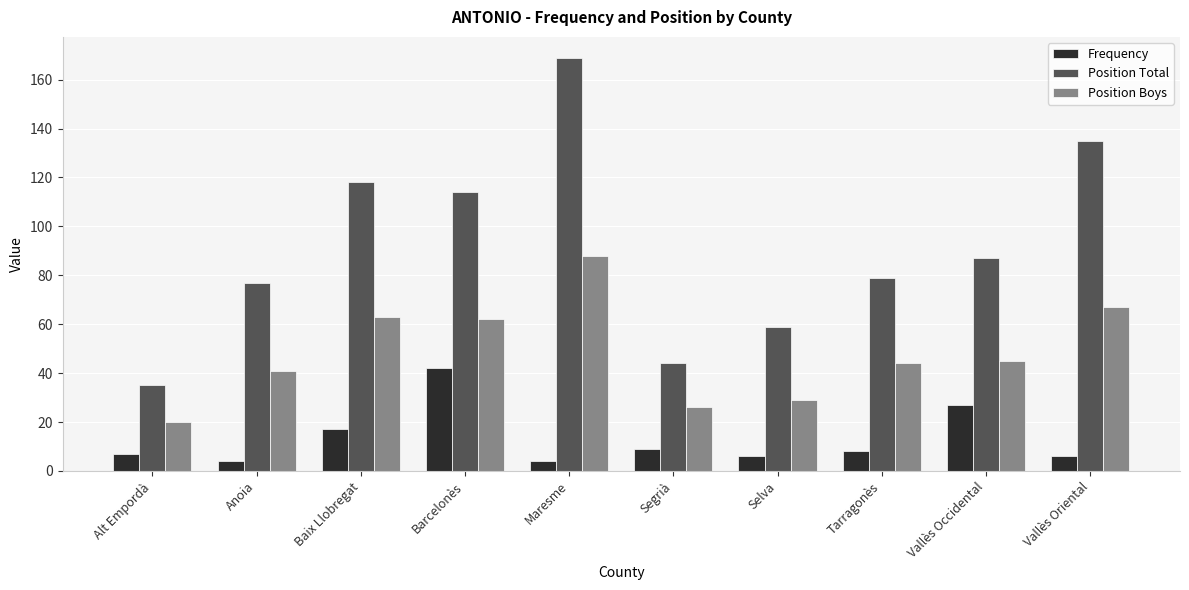

Is it true that Frequency equals 8 at Tarragonès?

True